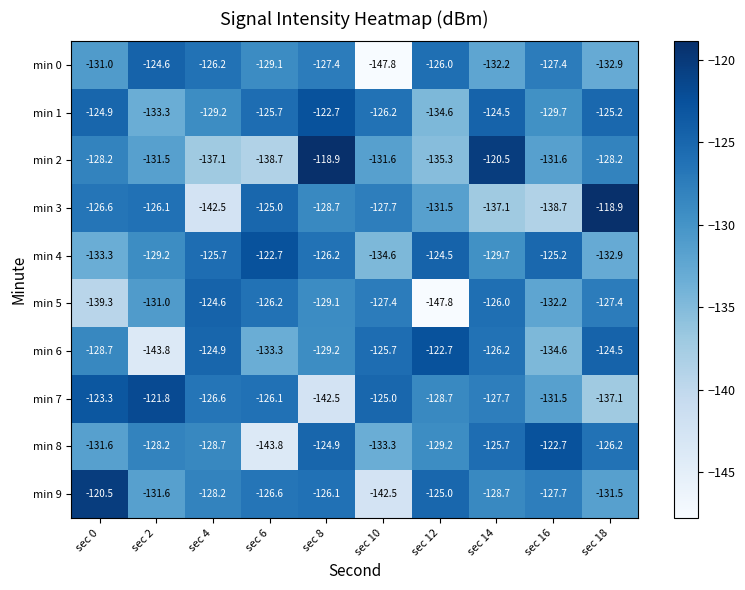

How many data points does each series have?

10